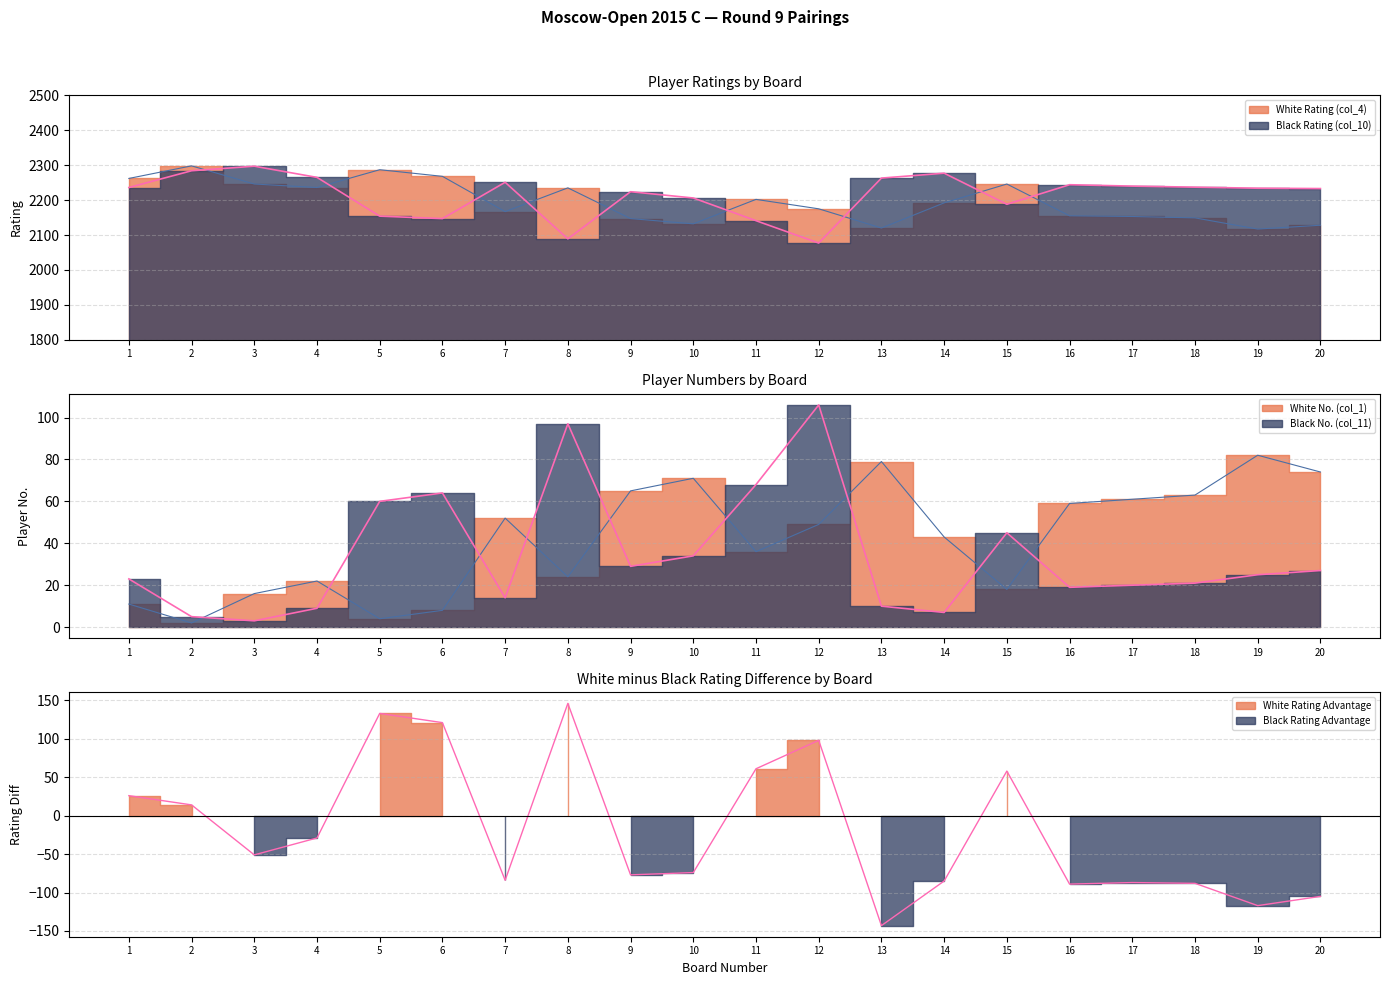

What is the lowest value of the Black No. (col_11) series?

3